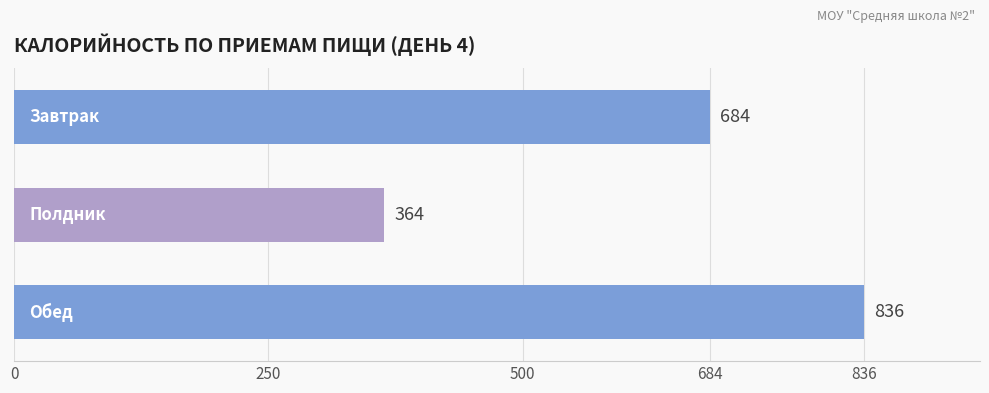

Count the values in the range 364 to 836.

3